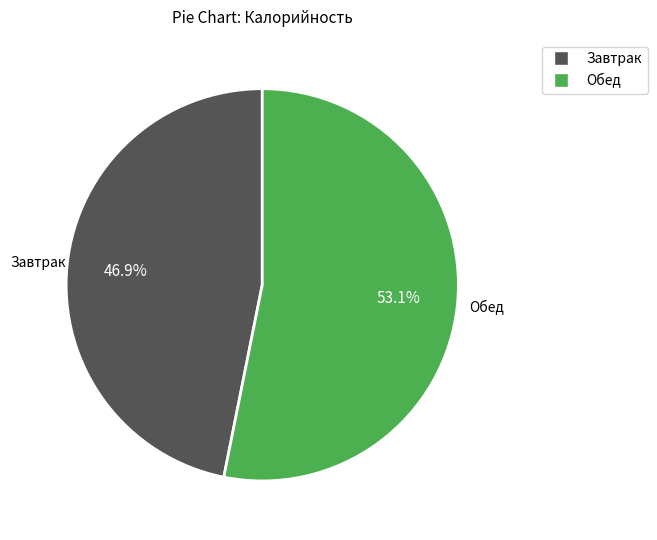

To the nearest percent, what is the average slice percentage?

50%